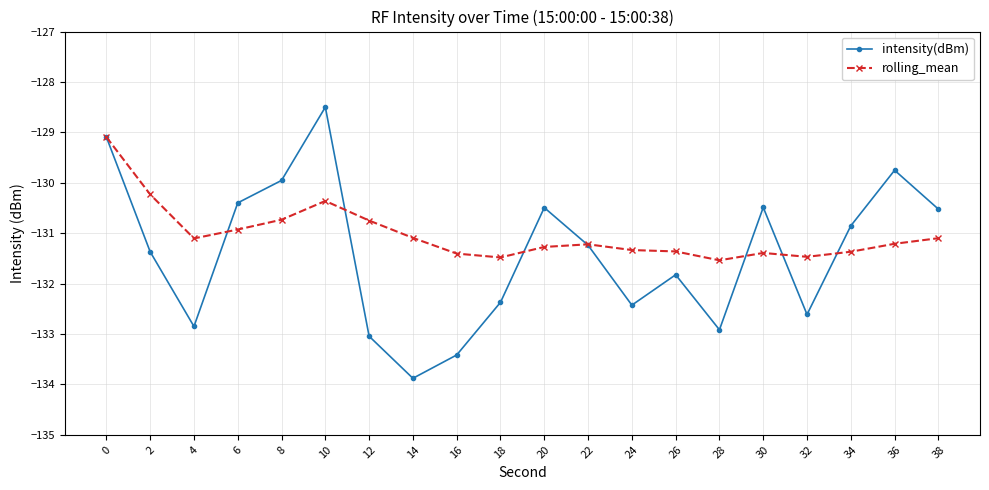

What is the average value of the rolling_mean series?

-131.0